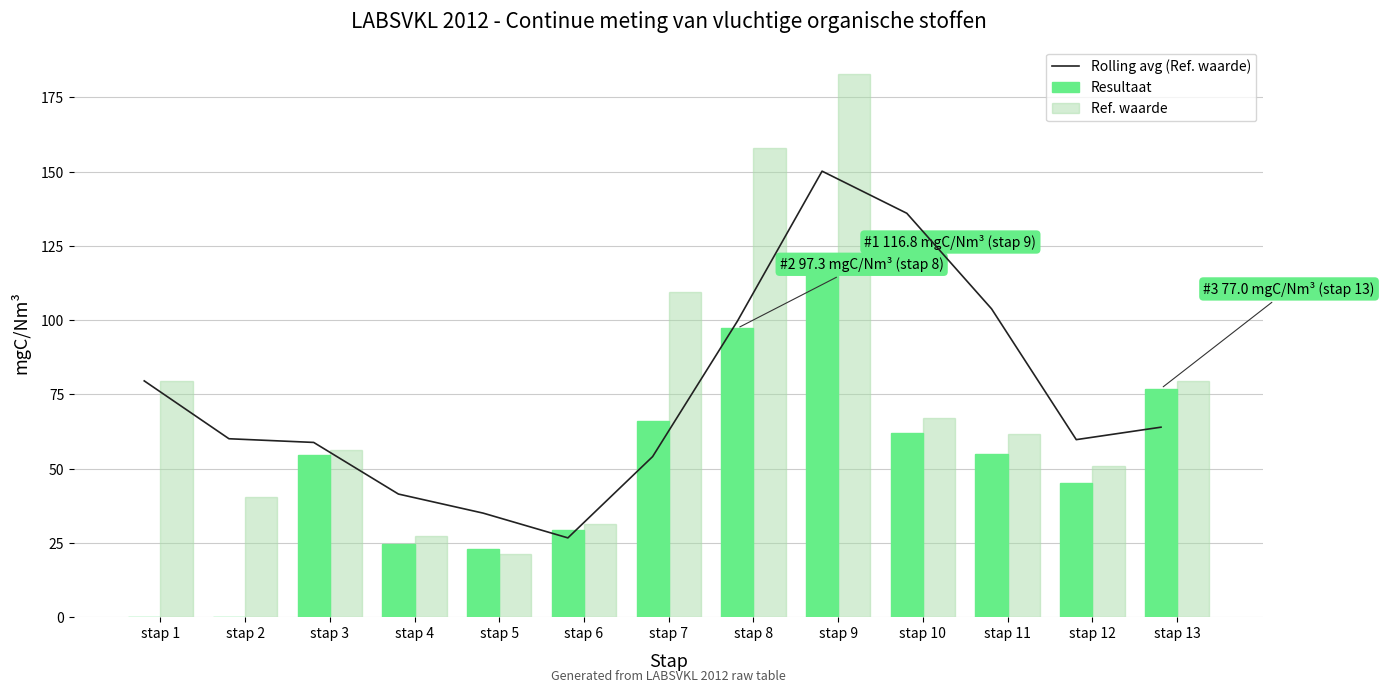

Between stap 2 and stap 11, which is larger?

stap 11